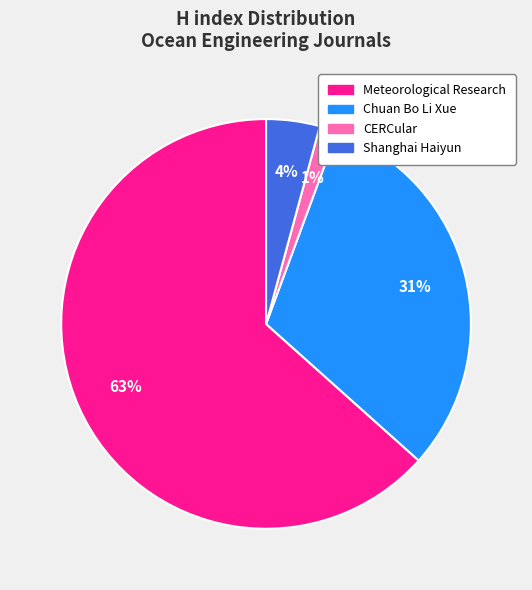

To the nearest percent, what is the difference between the Shanghai Haiyun and Chuan Bo Li Xue slice percentages?

27%